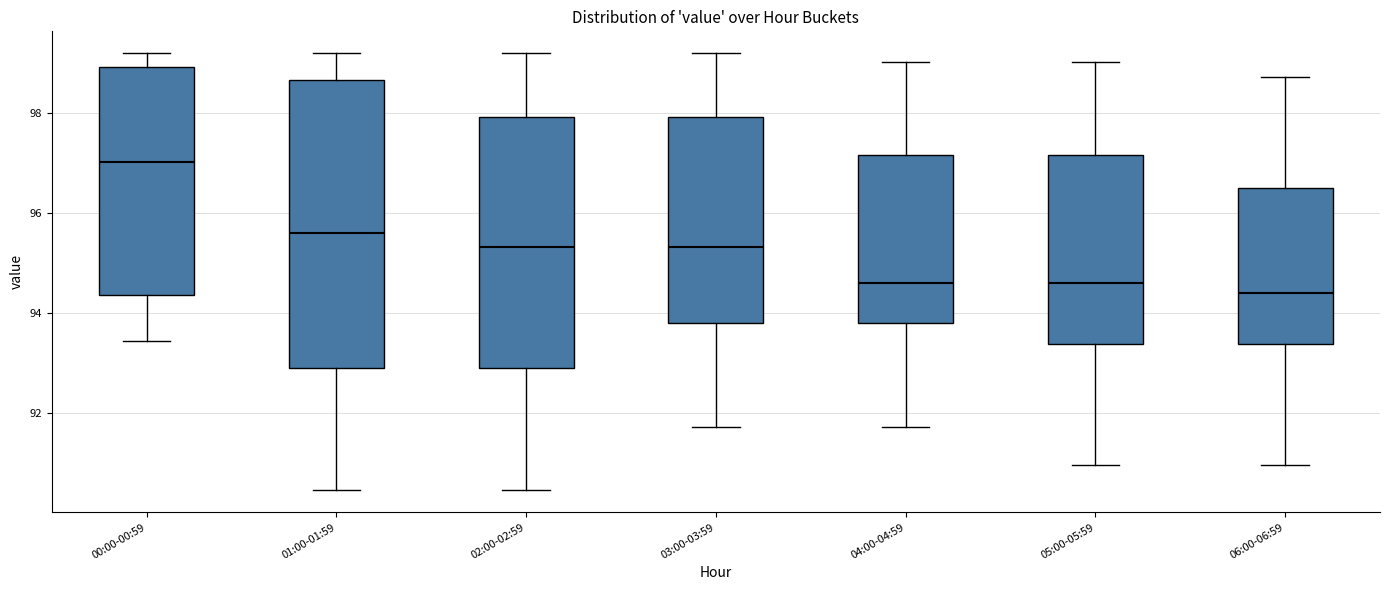

Reading left to right, transcribe this box plot: for each box, give where its median line is, the range the box spans, and where its two whiskers end, as read against the y-axis. The values are not printed on the chart, so give them approximately, as read against the axis.

00:00-00:59: median 97.0, box 94.4 to 99.0, whiskers 93.4 to 99.2
01:00-01:59: median 95.6, box 92.8 to 98.6, whiskers 90.4 to 99.2
02:00-02:59: median 95.4, box 92.8 to 98.0, whiskers 90.4 to 99.2
03:00-03:59: median 95.4, box 93.8 to 98.0, whiskers 91.8 to 99.2
04:00-04:59: median 94.6, box 93.8 to 97.2, whiskers 91.8 to 99.0
05:00-05:59: median 94.6, box 93.4 to 97.2, whiskers 91.0 to 99.0
06:00-06:59: median 94.4, box 93.4 to 96.6, whiskers 91.0 to 98.8